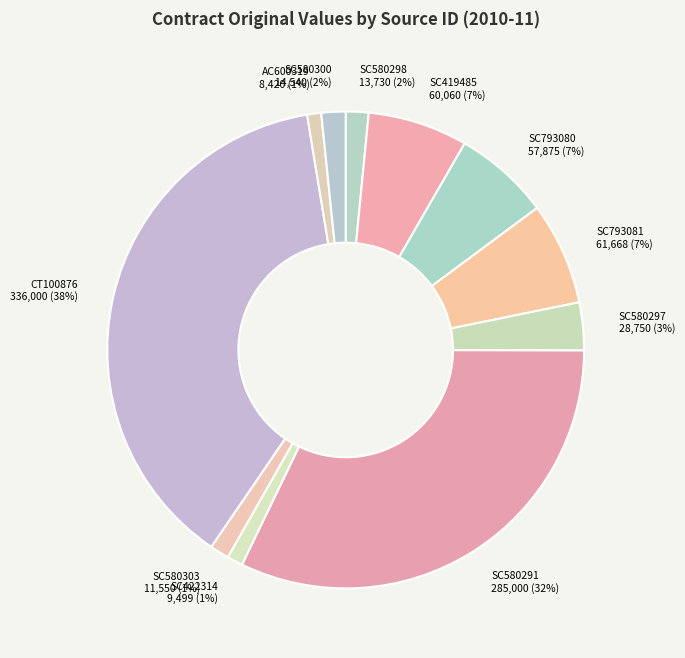

What percentage is the SC580297 slice, to the nearest percent?

3%